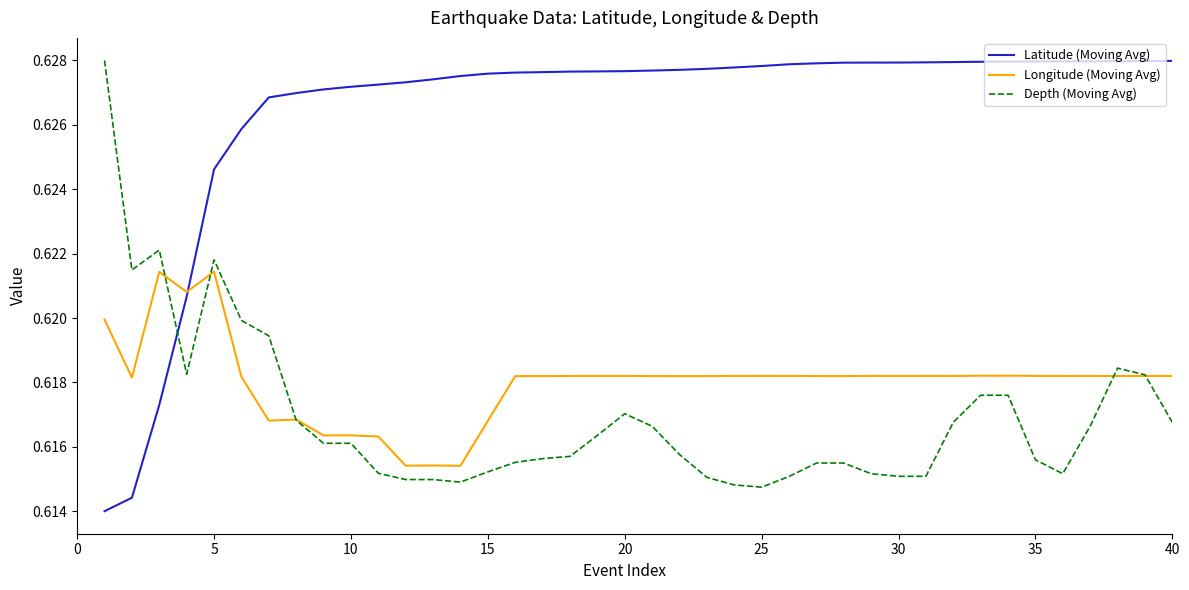

How many intersections are there between Depth (Moving Avg) and Latitude (Moving Avg)?

1